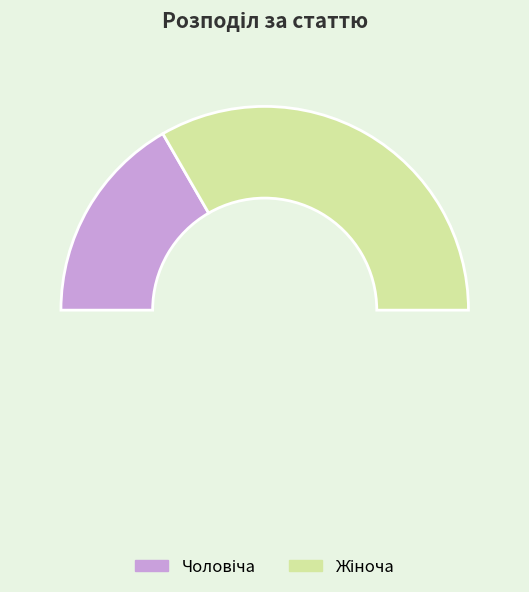

True or false: Жіноча accounts for 67% of the total.

True